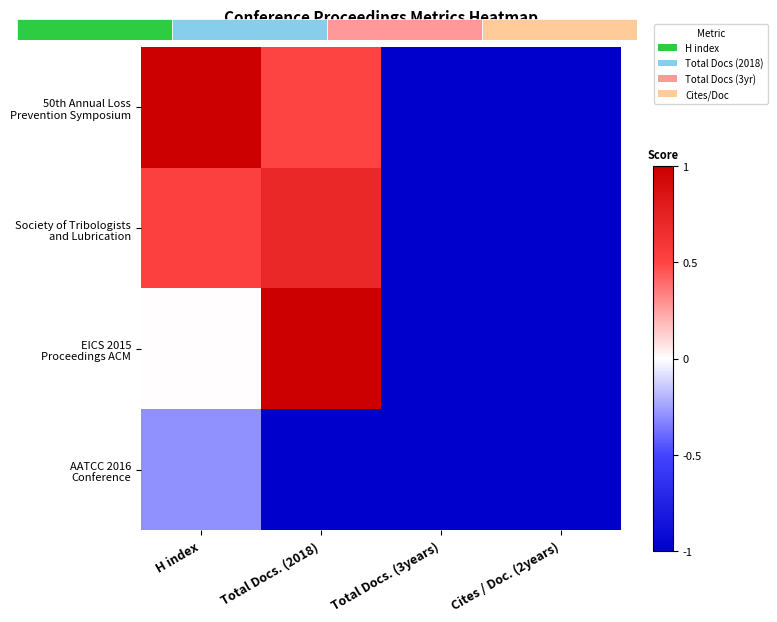

What is the difference between the maximum and second lowest values in the 50th Annual Loss Prevention Symposium series?

2.0